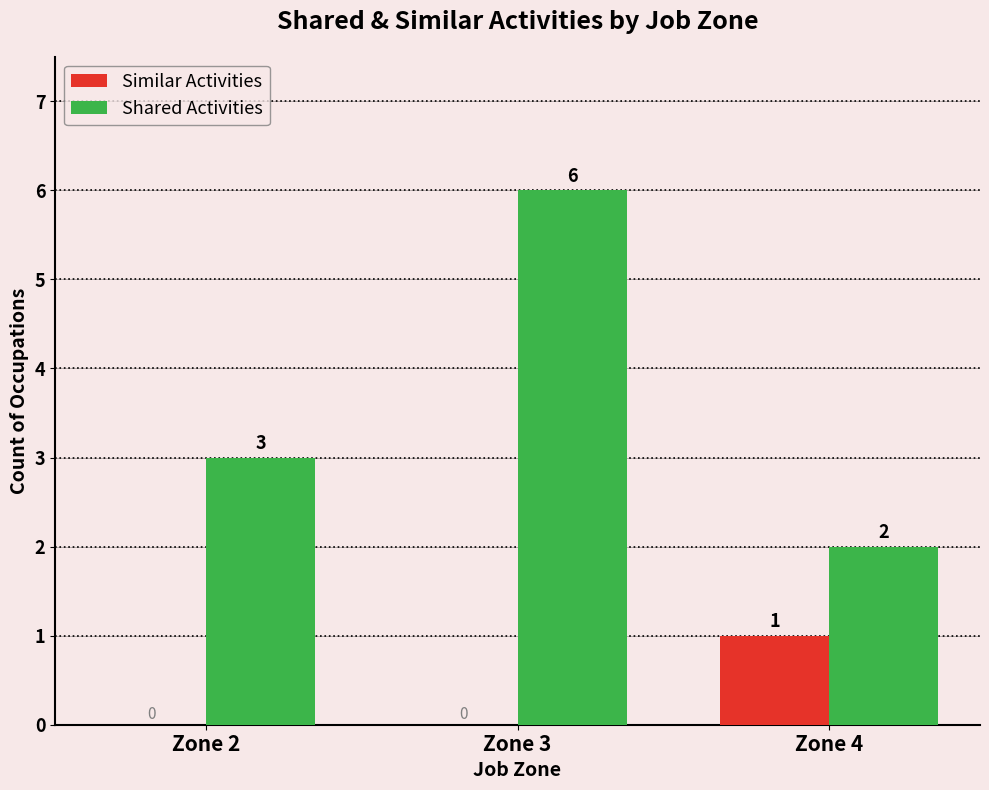

What is the sum of all Shared Activities values?

11